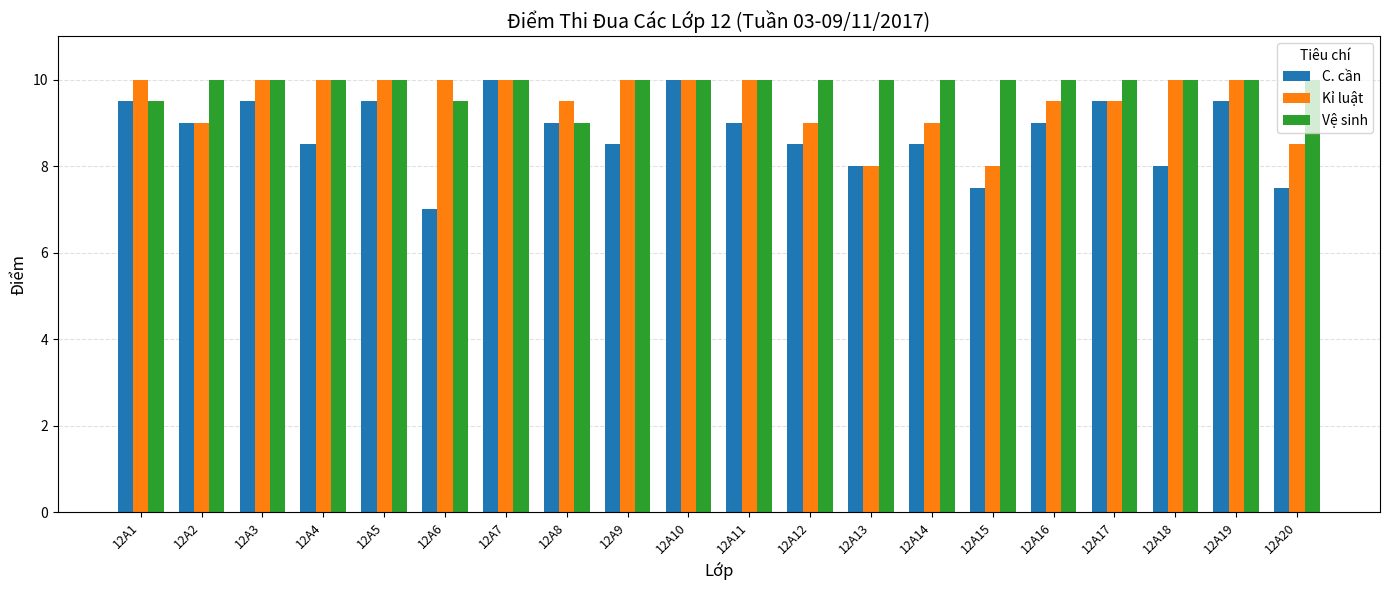

Reading left to right, transcribe all the data shown in this chart.

C. cần: 12A1=9.5	12A2=9.0	12A3=9.5	12A4=8.5	12A5=9.5	12A6=7.0	12A7=10.0	12A8=9.0	12A9=8.5	12A10=10.0	12A11=9.0	12A12=8.5	12A13=8.0	12A14=8.5	12A15=7.5	12A16=9.0	12A17=9.5	12A18=8.0	12A19=9.5	12A20=7.5
Kỉ luật: 12A1=10.0	12A2=9.0	12A3=10.0	12A4=10.0	12A5=10.0	12A6=10.0	12A7=10.0	12A8=9.5	12A9=10.0	12A10=10.0	12A11=10.0	12A12=9.0	12A13=8.0	12A14=9.0	12A15=8.0	12A16=9.5	12A17=9.5	12A18=10.0	12A19=10.0	12A20=8.5
Vệ sinh: 12A1=9.5	12A2=10.0	12A3=10.0	12A4=10.0	12A5=10.0	12A6=9.5	12A7=10.0	12A8=9.0	12A9=10.0	12A10=10.0	12A11=10.0	12A12=10.0	12A13=10.0	12A14=10.0	12A15=10.0	12A16=10.0	12A17=10.0	12A18=10.0	12A19=10.0	12A20=10.0